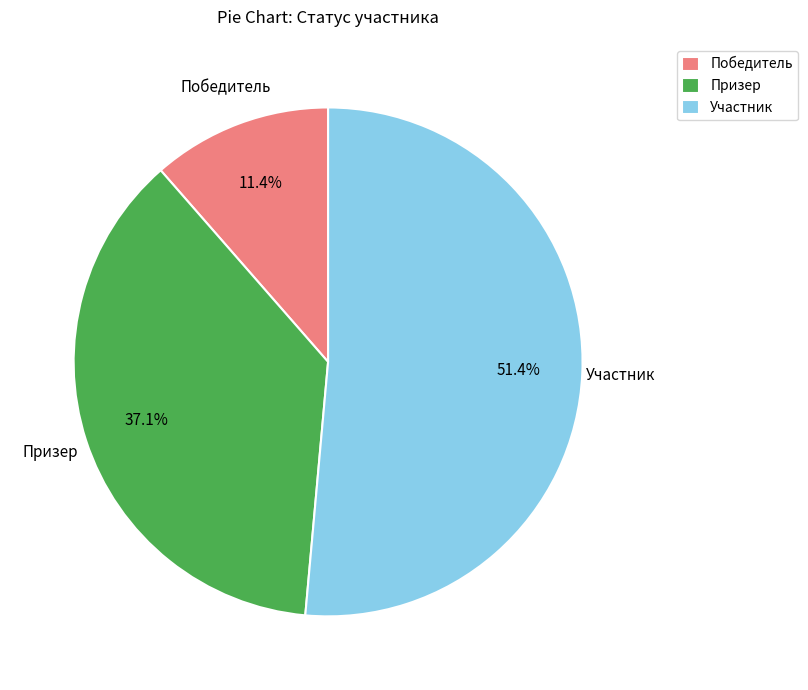

How many slices are in this pie chart?

3